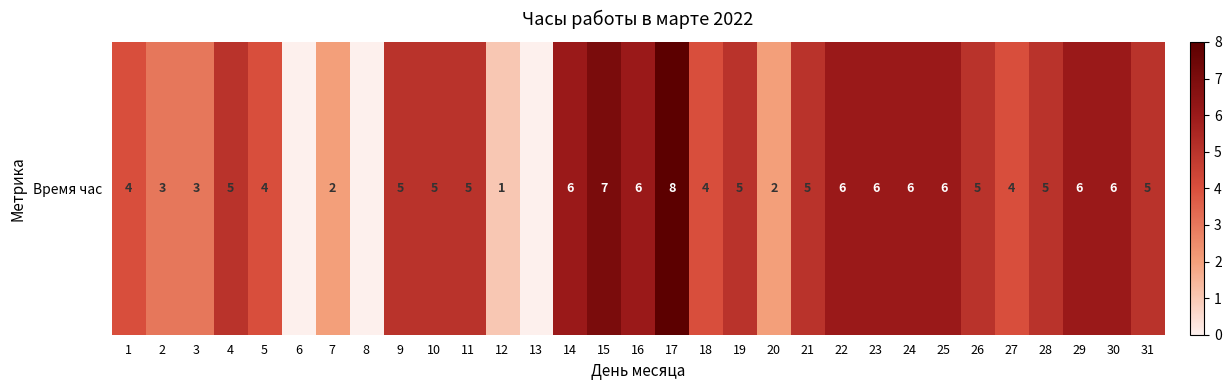

List the labels in order of value, largest first.

17, 15, 14, 16, 22, 23, 24, 25, 29, 30, 4, 9, 10, 11, 19, 21, 26, 28, 31, 1, 5, 18, 27, 2, 3, 7, 20, 12, 6, 8, 13